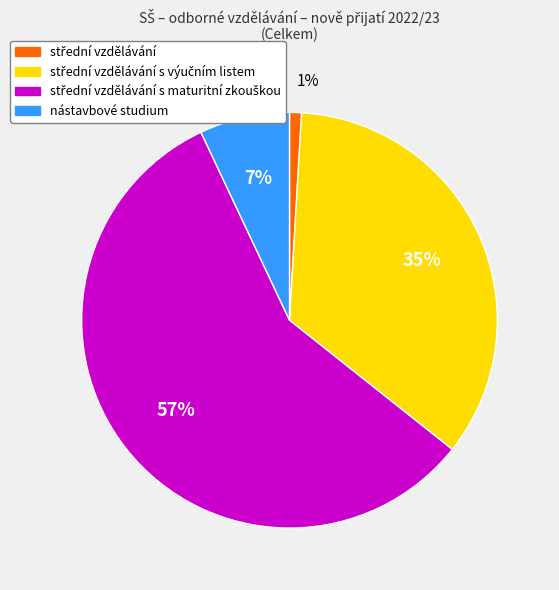

To the nearest percent, what is the average slice percentage?

25%